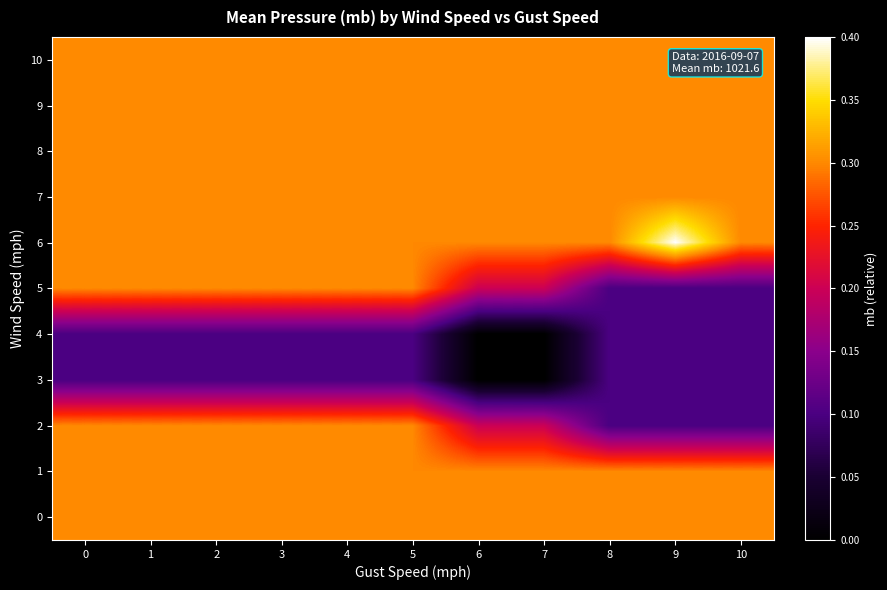

Reading left to right, what are all the values shown in this chart?

0: 0=0.3	1=0.3	2=0.3	3=0.3	4=0.3	5=0.3	6=0.3	7=0.3	8=0.3	9=0.3	10=0.3
1: 0=0.3	1=0.3	2=0.3	3=0.3	4=0.3	5=0.3	6=0.3	7=0.3	8=0.3	9=0.3	10=0.3
2: 0=0.3	1=0.3	2=0.3	3=0.3	4=0.3	5=0.3	6=0.2	7=0.2	8=0.1	9=0.1	10=0.1
3: 0=0.1	1=0.1	2=0.1	3=0.1	4=0.1	5=0.1	6=0.0	7=0.0	8=0.1	9=0.1	10=0.1
4: 0=0.1	1=0.1	2=0.1	3=0.1	4=0.1	5=0.1	6=0.0	7=0.0	8=0.1	9=0.1	10=0.1
5: 0=0.3	1=0.3	2=0.3	3=0.3	4=0.3	5=0.3	6=0.2	7=0.2	8=0.1	9=0.1	10=0.1
6: 0=0.3	1=0.3	2=0.3	3=0.3	4=0.3	5=0.3	6=0.3	7=0.3	8=0.3	9=0.4	10=0.3
7: 0=0.3	1=0.3	2=0.3	3=0.3	4=0.3	5=0.3	6=0.3	7=0.3	8=0.3	9=0.3	10=0.3
8: 0=0.3	1=0.3	2=0.3	3=0.3	4=0.3	5=0.3	6=0.3	7=0.3	8=0.3	9=0.3	10=0.3
9: 0=0.3	1=0.3	2=0.3	3=0.3	4=0.3	5=0.3	6=0.3	7=0.3	8=0.3	9=0.3	10=0.3
10: 0=0.3	1=0.3	2=0.3	3=0.3	4=0.3	5=0.3	6=0.3	7=0.3	8=0.3	9=0.3	10=0.3